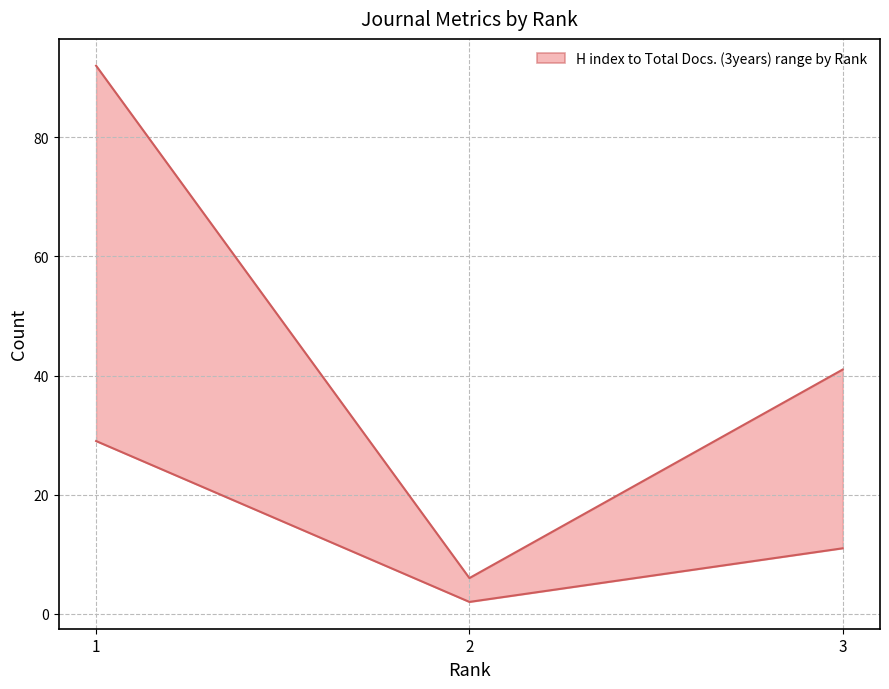

What is the sum of the Total Docs. (3years) values at 3 and 1?

133